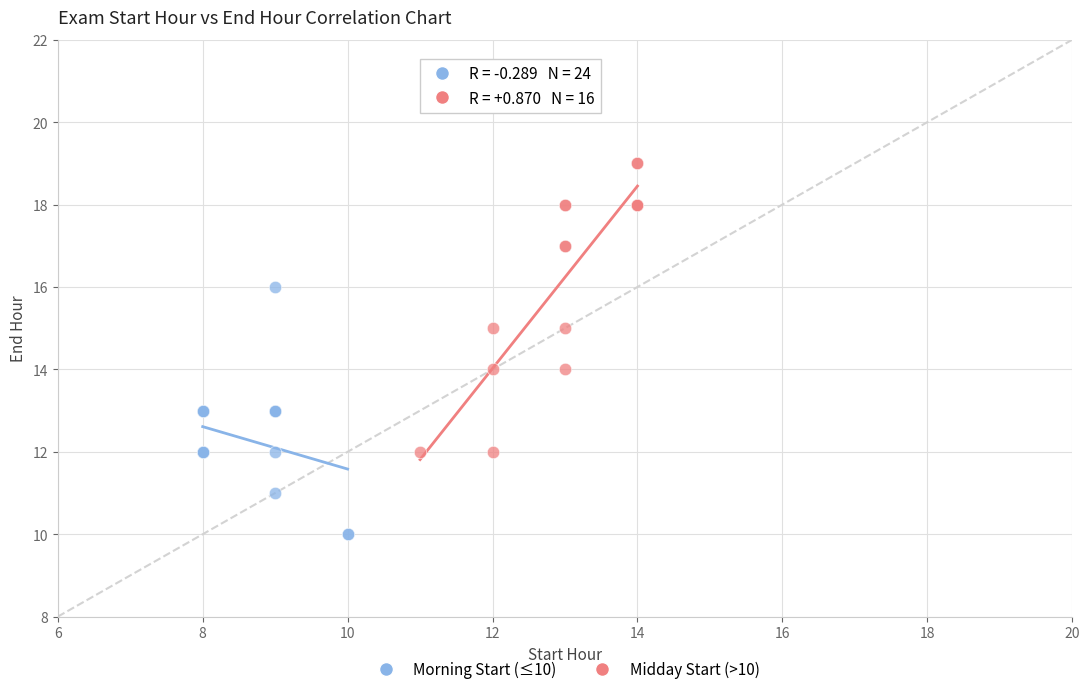

Which series has the widest spread of Y values?

Midday Start (>10)